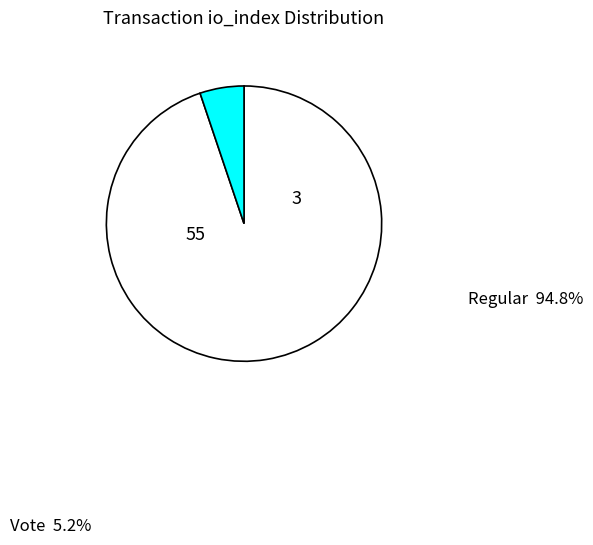

Is there any slice that represents more than half of the pie?

Yes